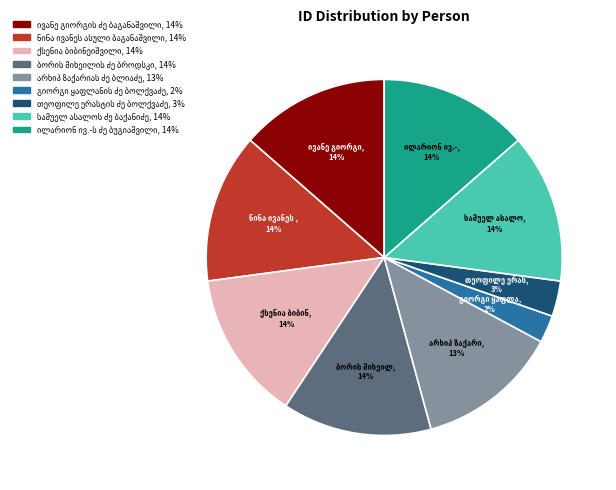

Does any single category account for the majority?

No